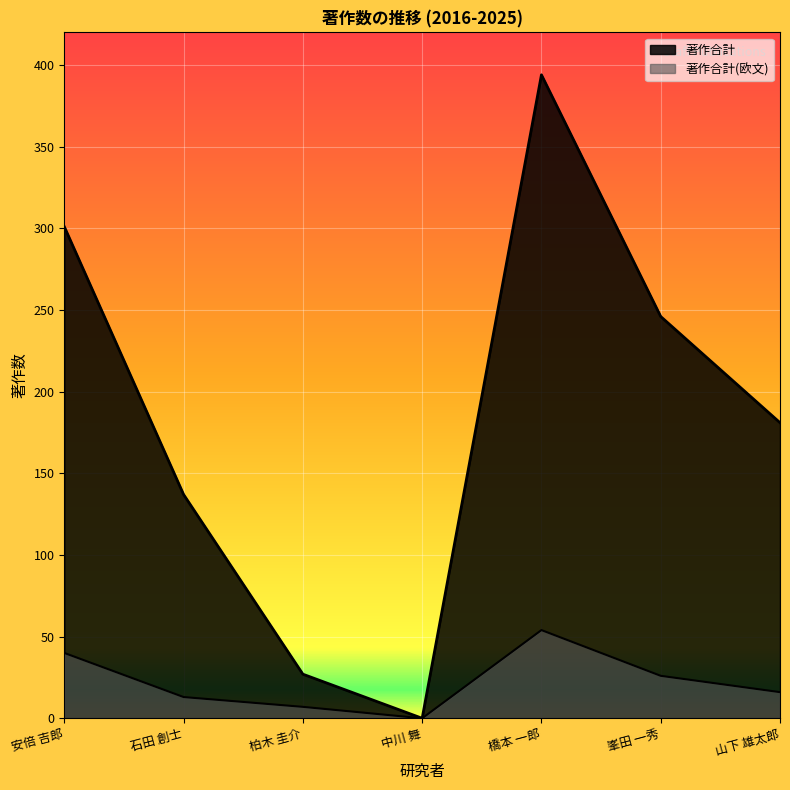

At 中川 舞, list the series in order from largest to smallest.

著作合計, 著作合計(欧文)